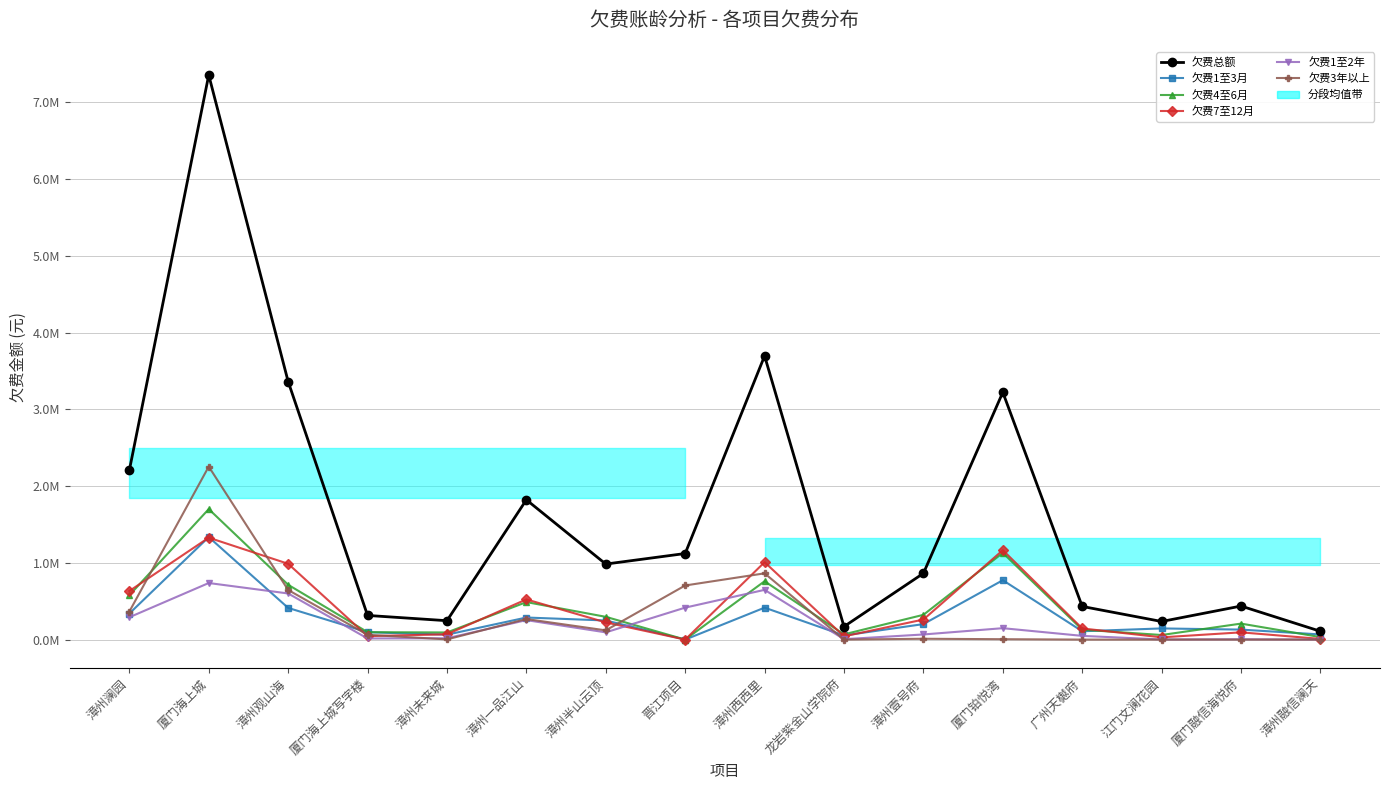

Where does the 欠费1至2年 series first go above 94150?

漳州澜园